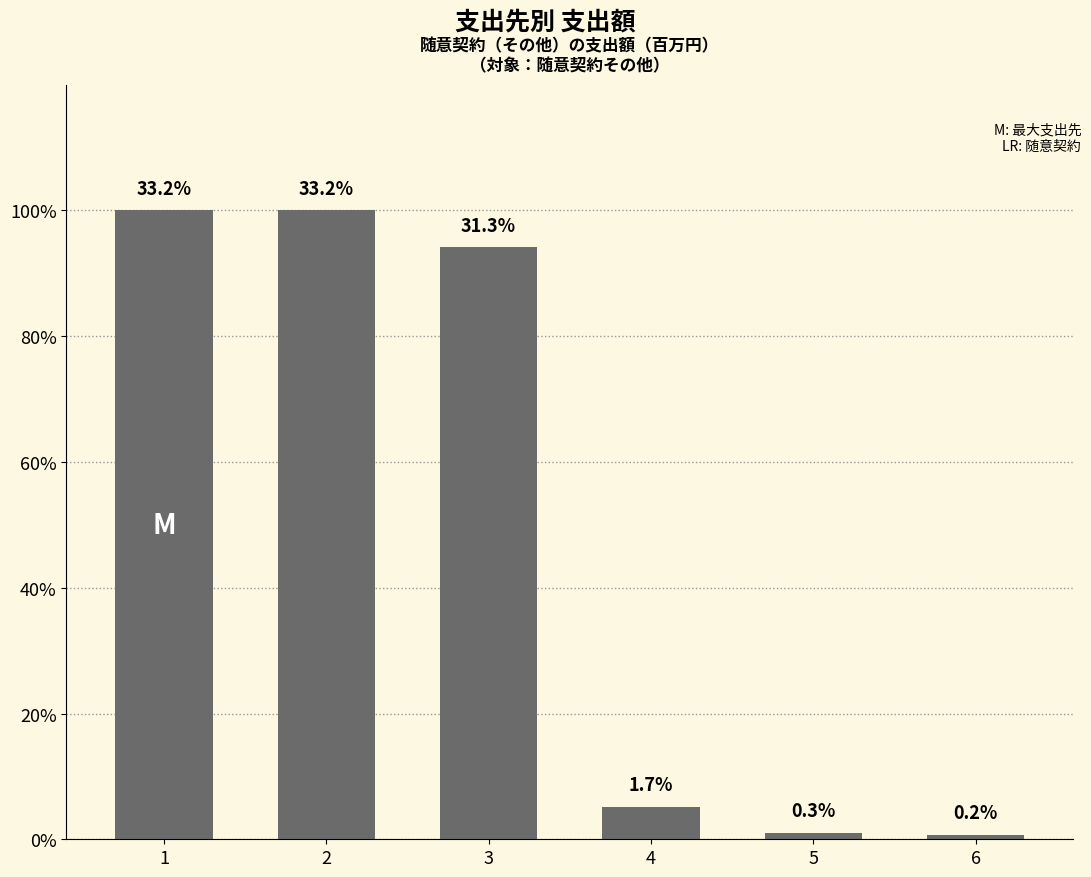

Which has a higher value, 5 or 4?

4